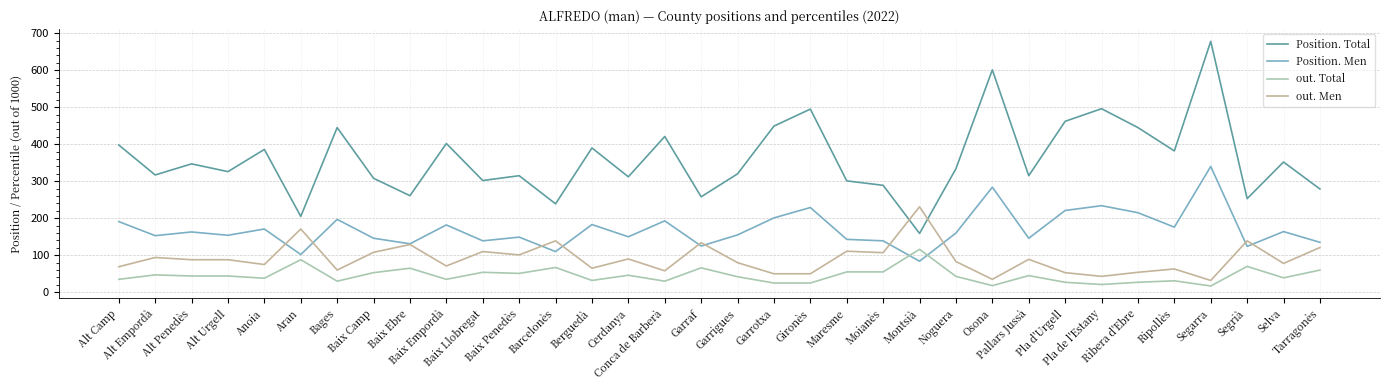

List the series in order of their peak value, highest first.

Position. Total, Position. Men, out. Men, out. Total